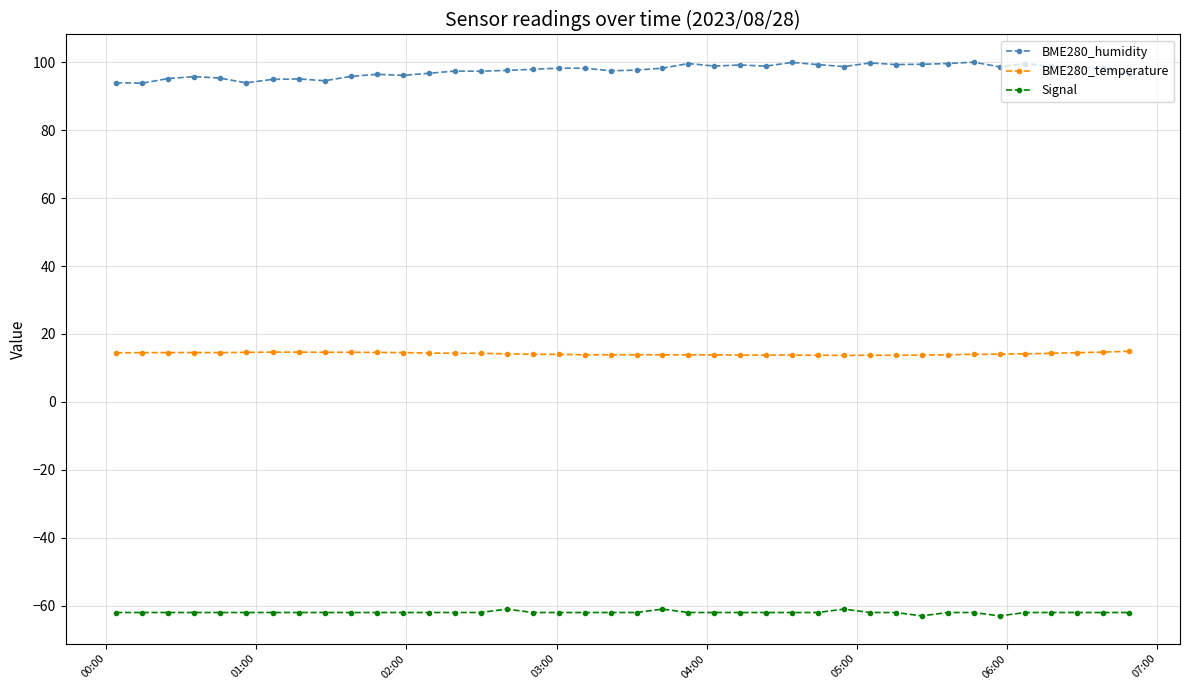

True or false: BME280_humidity and BME280_temperature intersect in this chart.

False